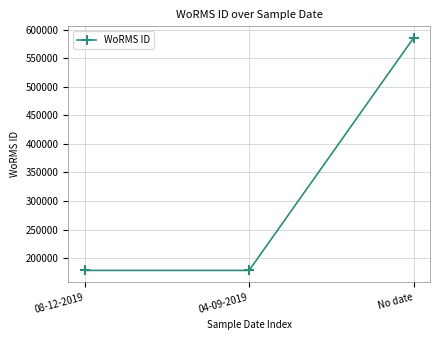

What is the average value?

314213